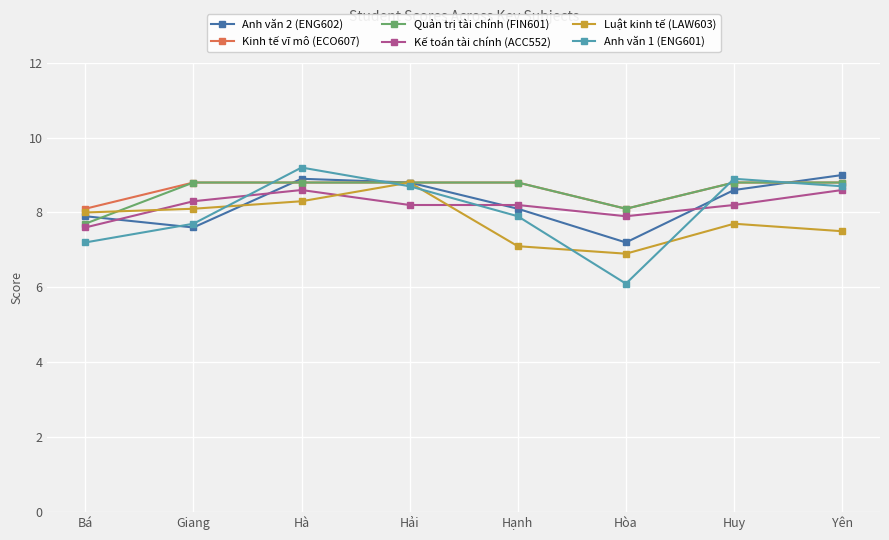

Reading left to right, transcribe all the data shown in this chart.

Anh văn 2 (ENG602): 7.9	7.6	8.9	8.8	8.1	7.2	8.6	9.0
Kinh tế vĩ mô (ECO607): 8.1	8.8	8.8	8.8	8.8	8.1	8.8	8.8
Quản trị tài chính (FIN601): 7.7	8.8	8.8	8.8	8.8	8.1	8.8	8.8
Kế toán tài chính (ACC552): 7.6	8.3	8.6	8.2	8.2	7.9	8.2	8.6
Luật kinh tế (LAW603): 8.0	8.1	8.3	8.8	7.1	6.9	7.7	7.5
Anh văn 1 (ENG601): 7.2	7.7	9.2	8.7	7.9	6.1	8.9	8.7